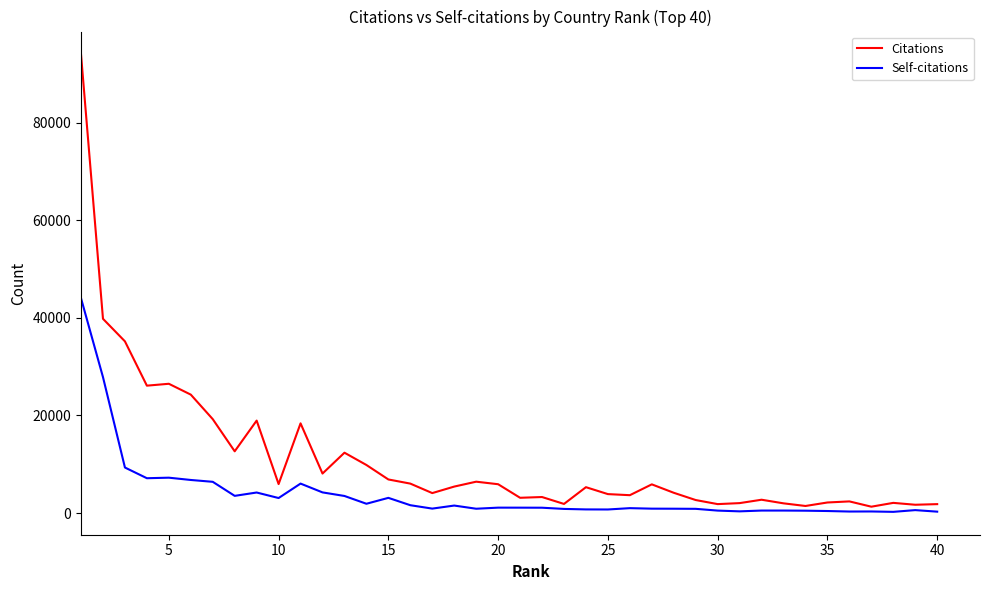

Rank the series by their average value, from lowest to highest.

Self-citations, Citations